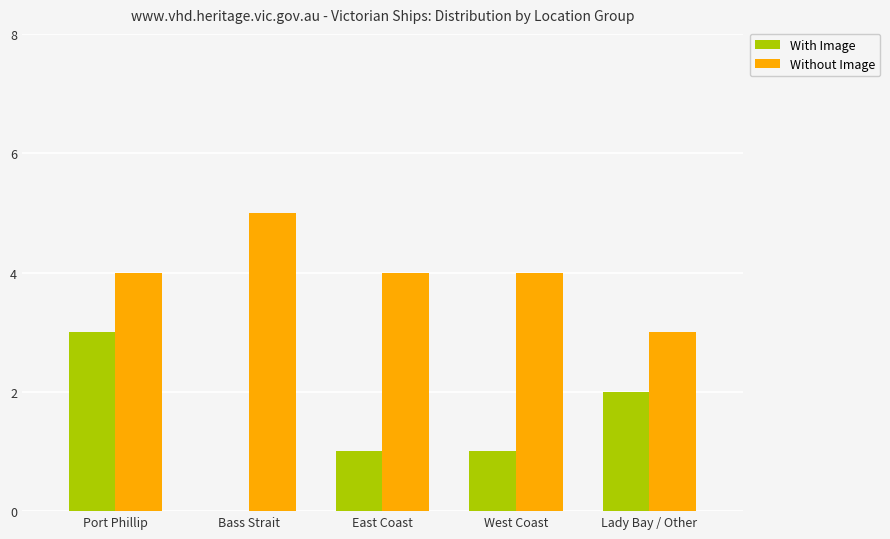

What is the highest value of the With Image series?

3